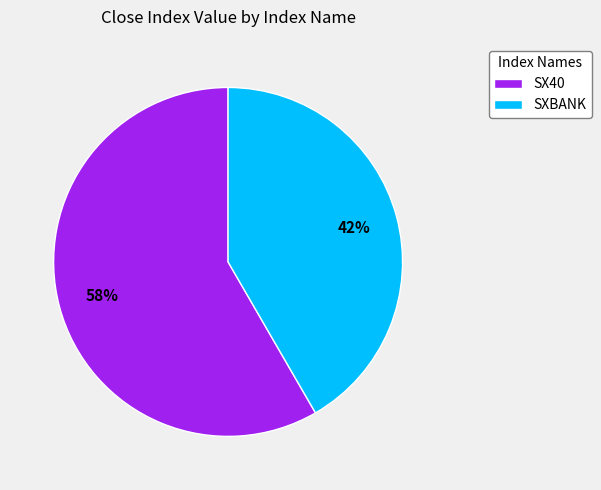

True or false: SXBANK accounts for 42% of the total.

True